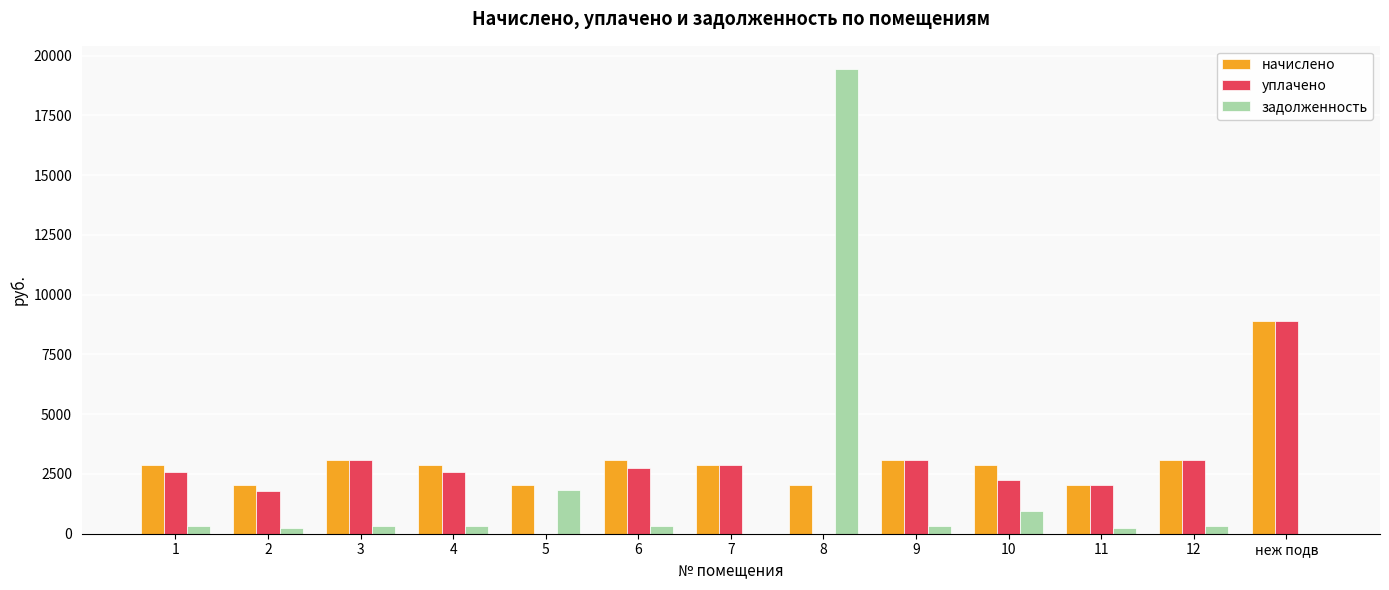

What is the total value across all series at 5?

3875.2